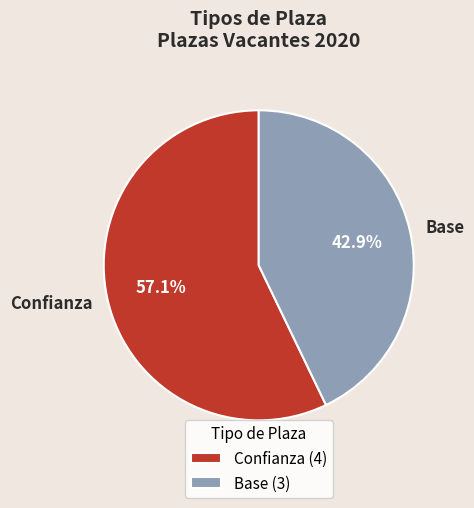

To the nearest percent, what is the average slice percentage?

50%